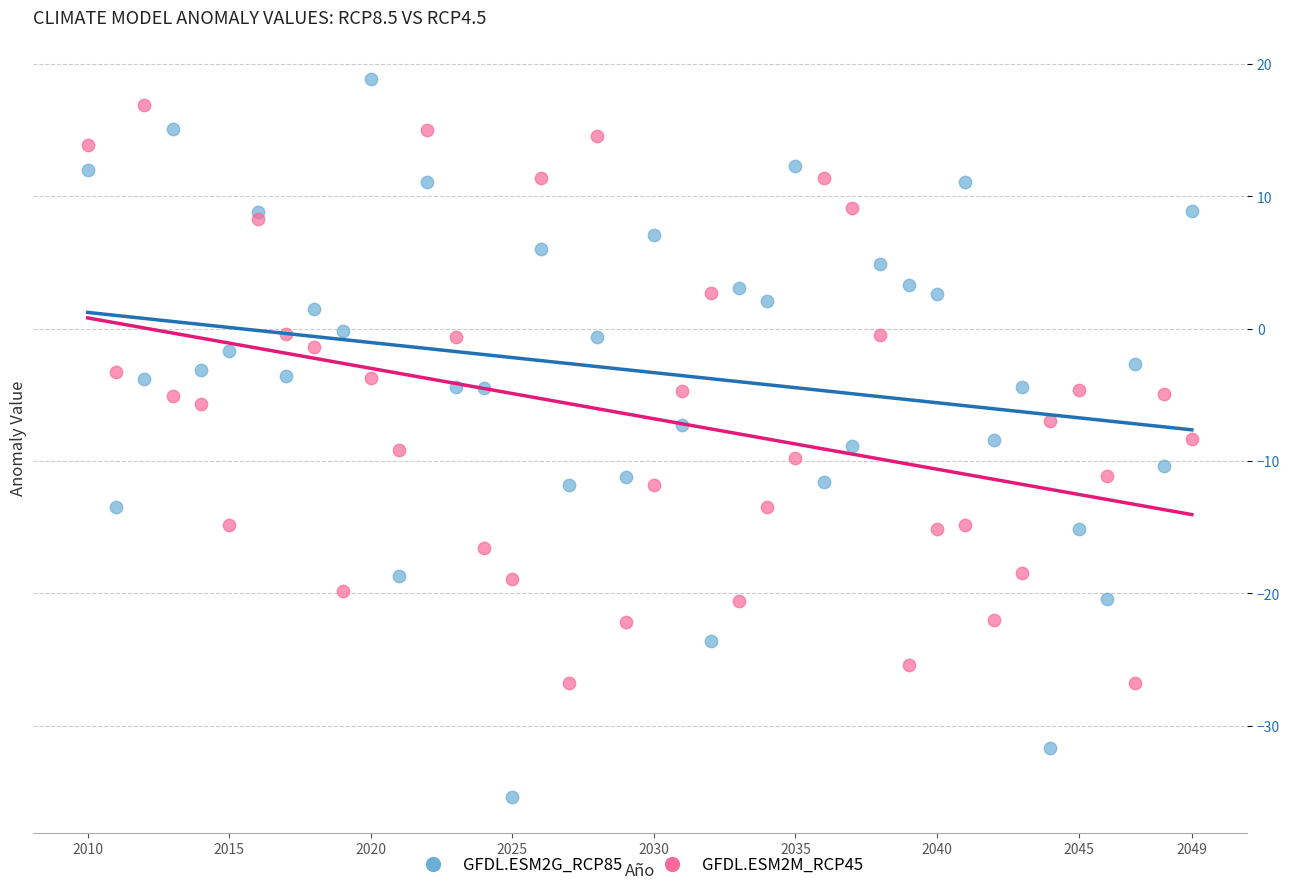

Which series has the widest spread of Y values?

GFDL.ESM2G_RCP85